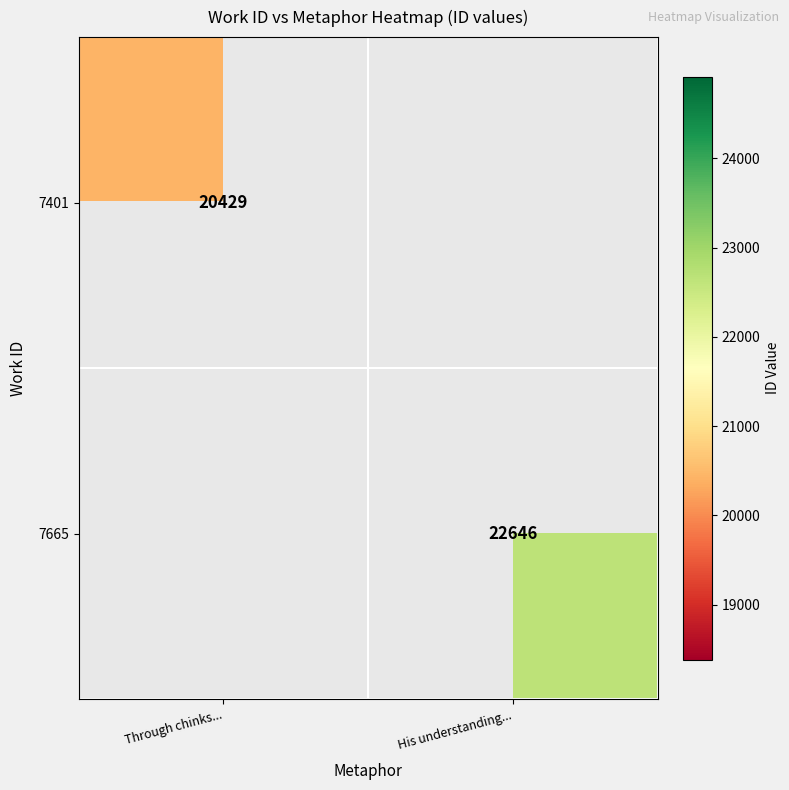

True or false: 7665 has a value of 31203 at His understanding....

False